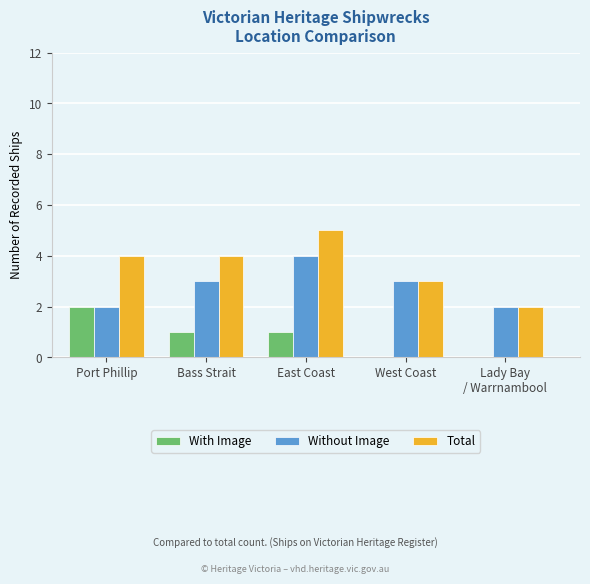

The With Image series shows 2 at Port Phillip. True or false?

True